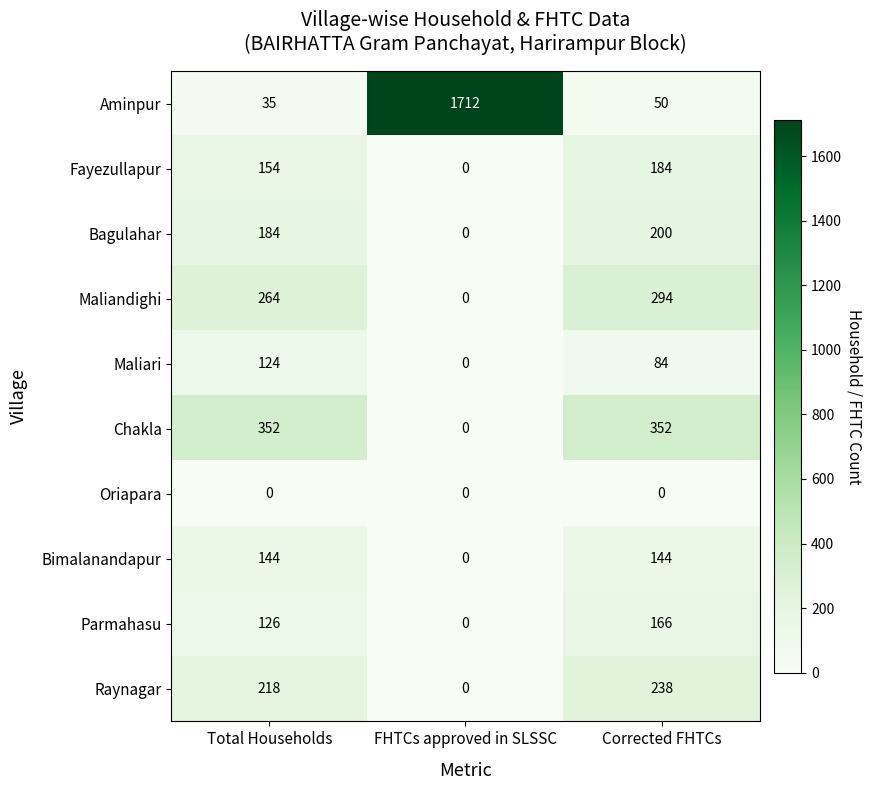

At Total Households, list the series in order from smallest to largest.

Oriapara, Aminpur, Maliari, Parmahasu, Bimalanandapur, Fayezullapur, Bagulahar, Raynagar, Maliandighi, Chakla